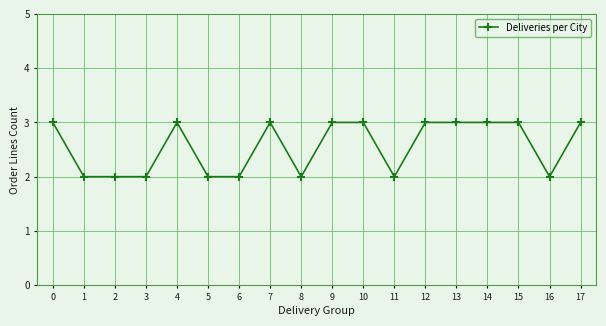

What is the ratio of the value at 14 to the value at 11?

1.5